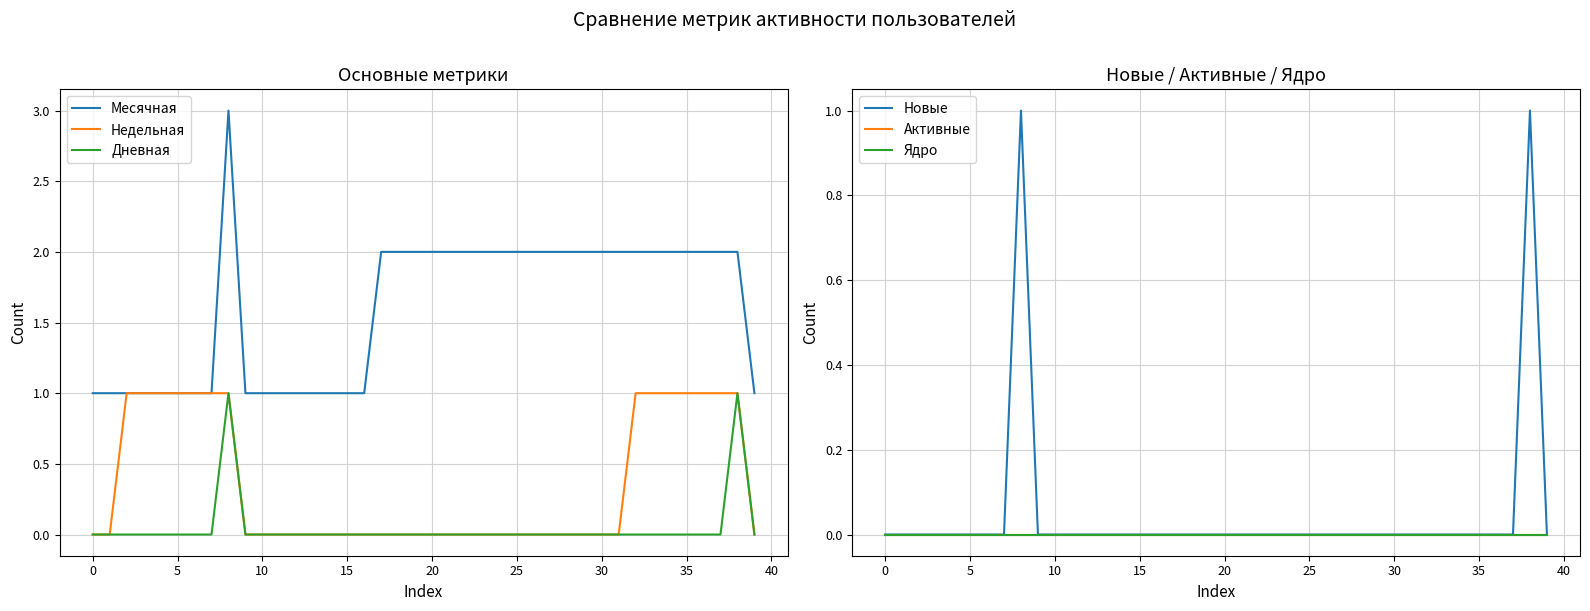

True or false: Дневная and Новые cross at least once.

False